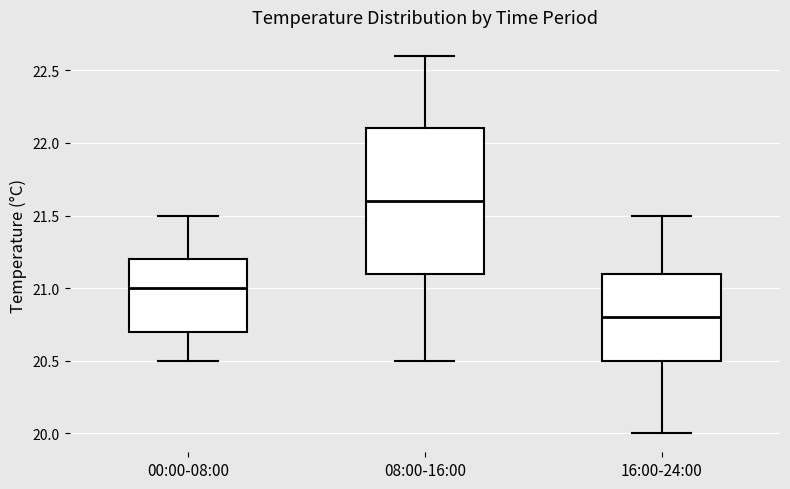

Reading left to right, read every box against the y-axis: the position of its median line, the range the box covers, and the ends of its whiskers. The values are not printed on the chart, so give them approximately, as read against the axis.

00:00-08:00: median 21.0, box 20.7 to 21.2, whiskers 20.5 to 21.5
08:00-16:00: median 21.6, box 21.1 to 22.1, whiskers 20.5 to 22.6
16:00-24:00: median 20.8, box 20.5 to 21.1, whiskers 20.0 to 21.5